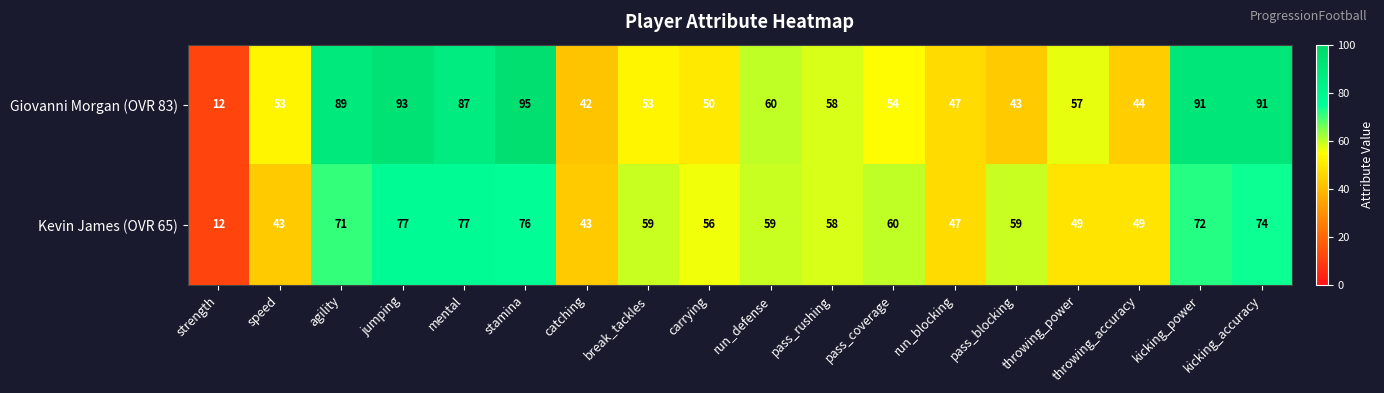

What is the spread (max minus min) of values at stamina?

19